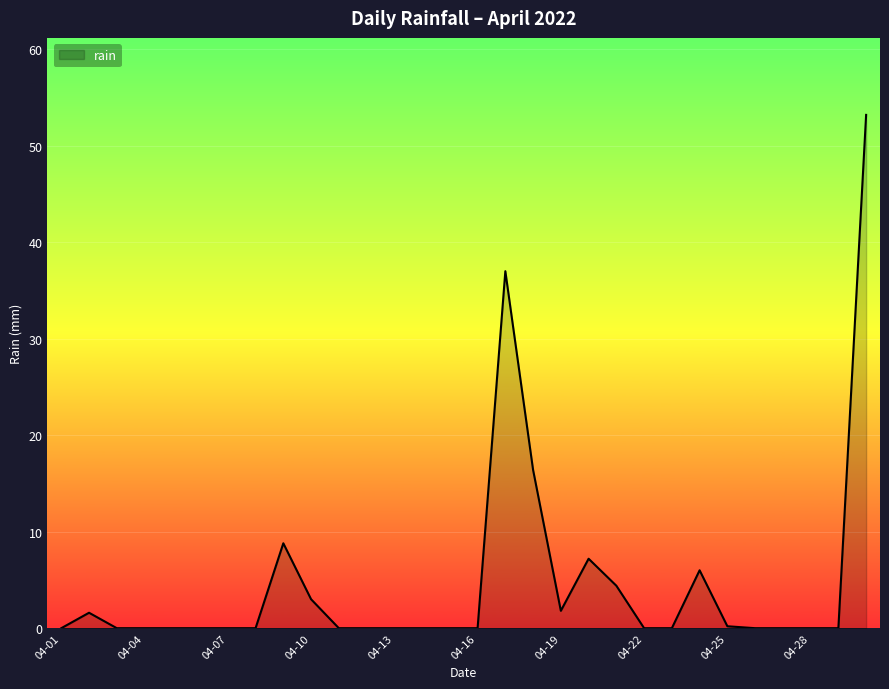

What is the greatest value displayed?

53.2